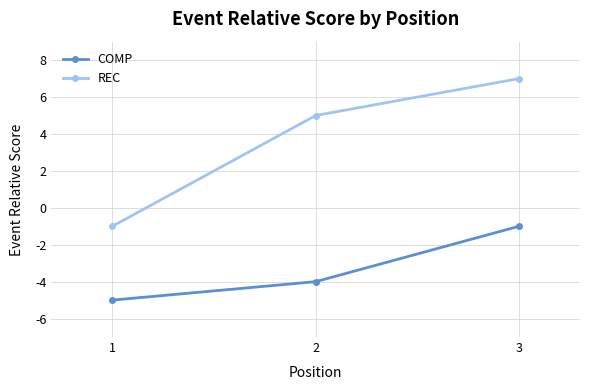

How many categories are shown in the chart?

3